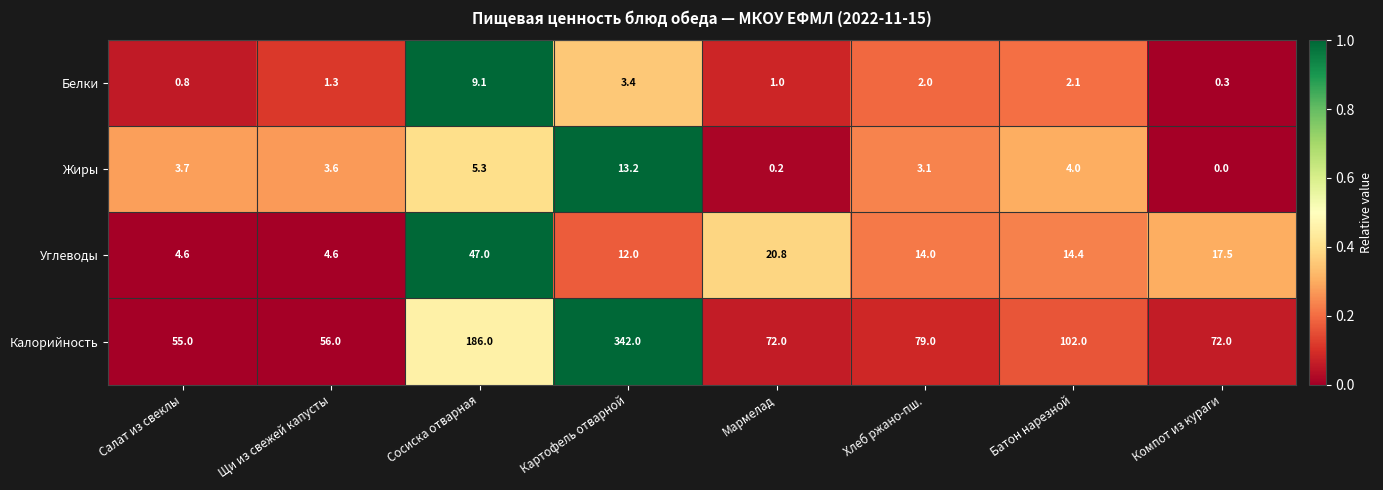

At which label is Белки closest to 4?

Картофель отварной